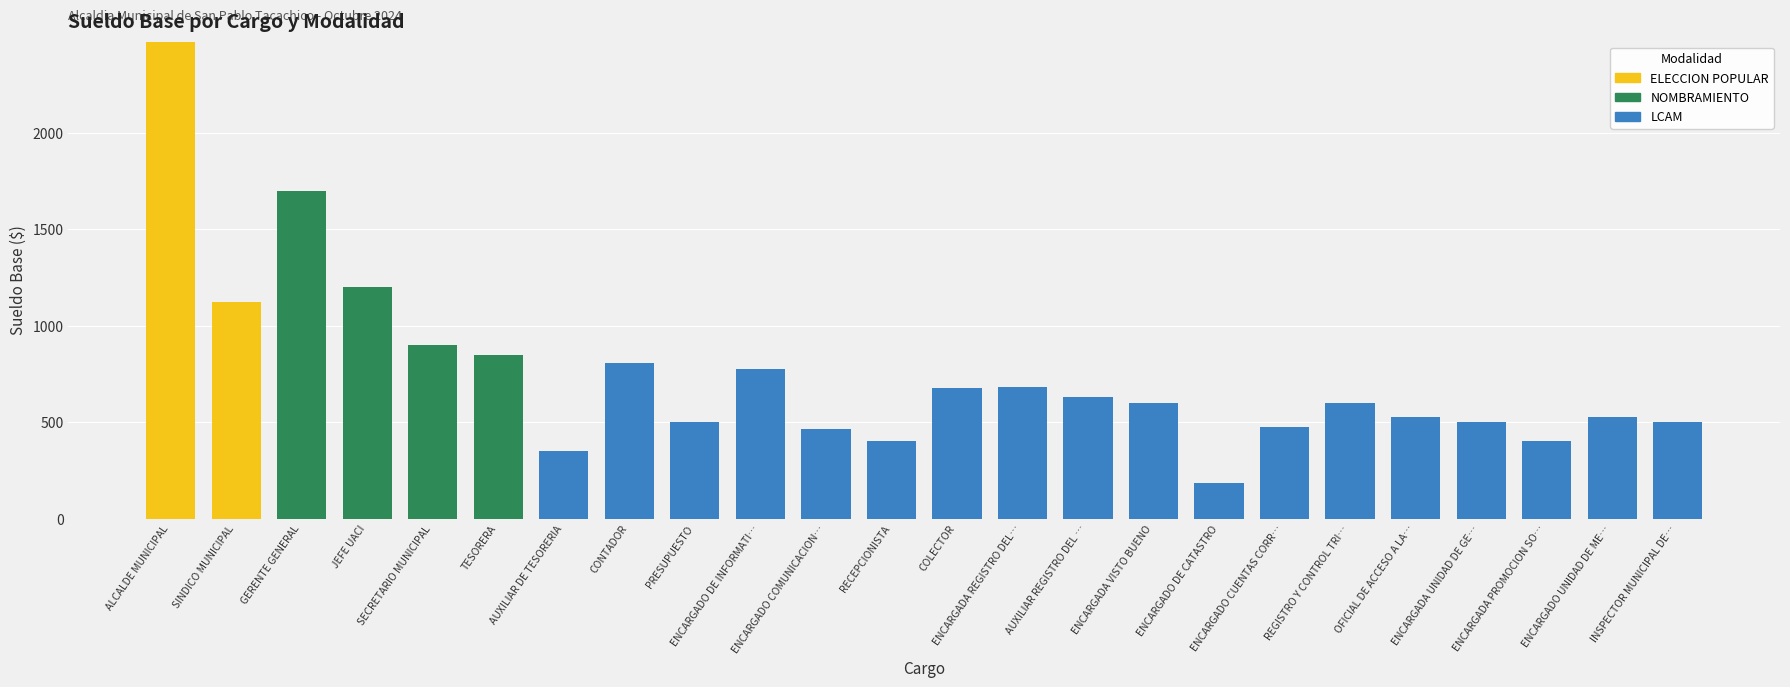

Are the bars horizontal?

No